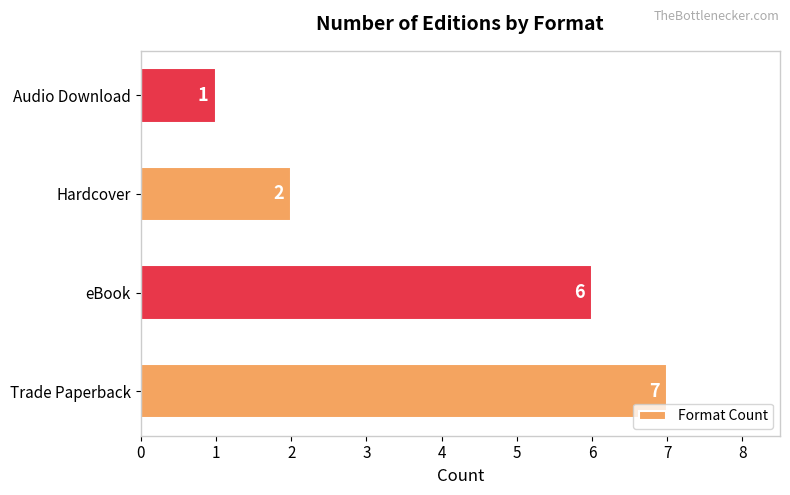

Approximately how many times larger is the value at Hardcover compared to eBook?

0.3